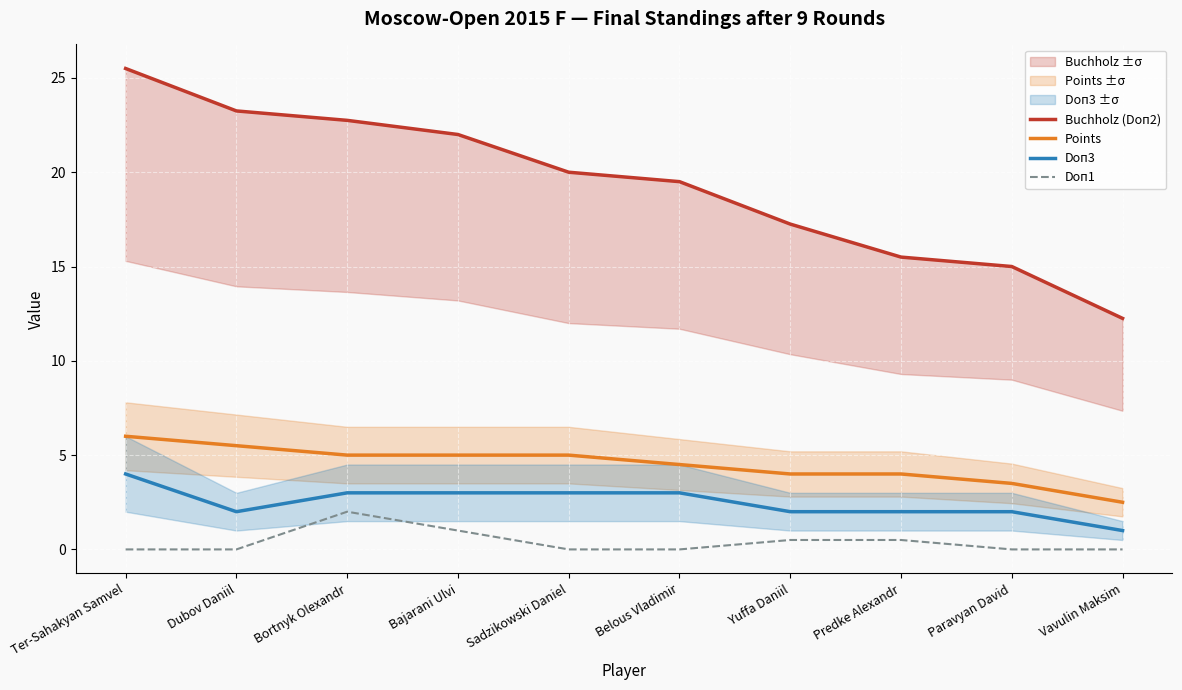

At Belous Vladimir, list the series in order from largest to smallest.

Buchholz (Doп2), Points, Doп3, Doп1